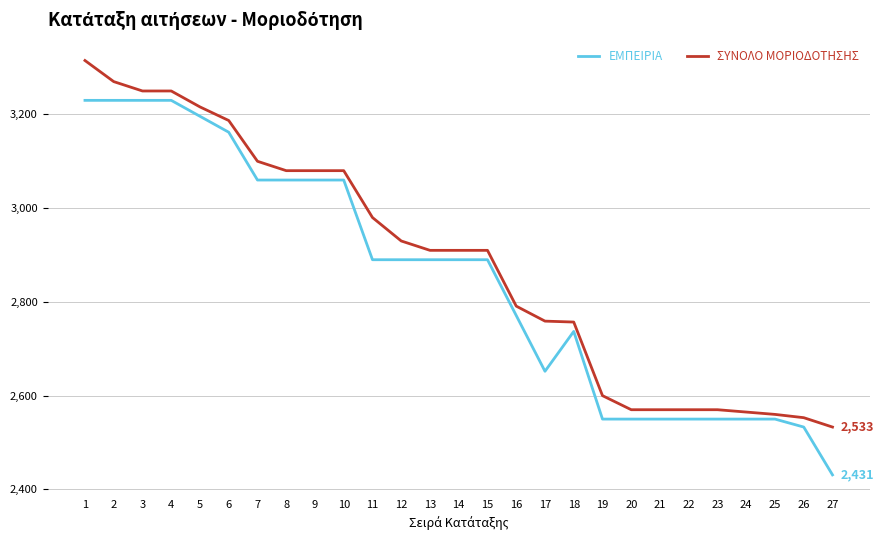

What is the approximate value of ΣΥΝΟΛΟ ΜΟΡΙΟΔΟΤΗΣΗΣ at 27, to the nearest 100?

2500